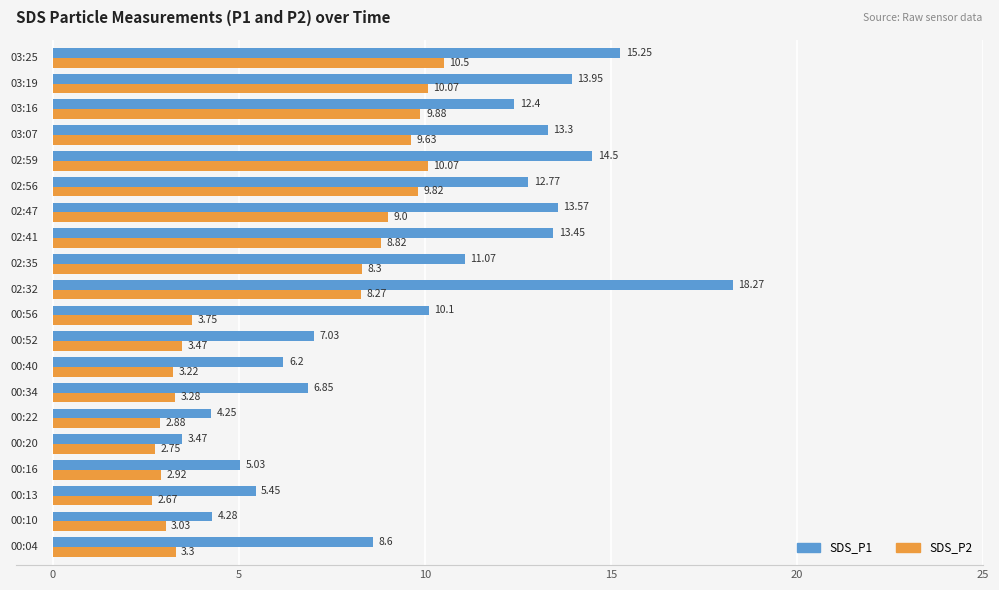

At how many categories does at least one series exceed 13?

7